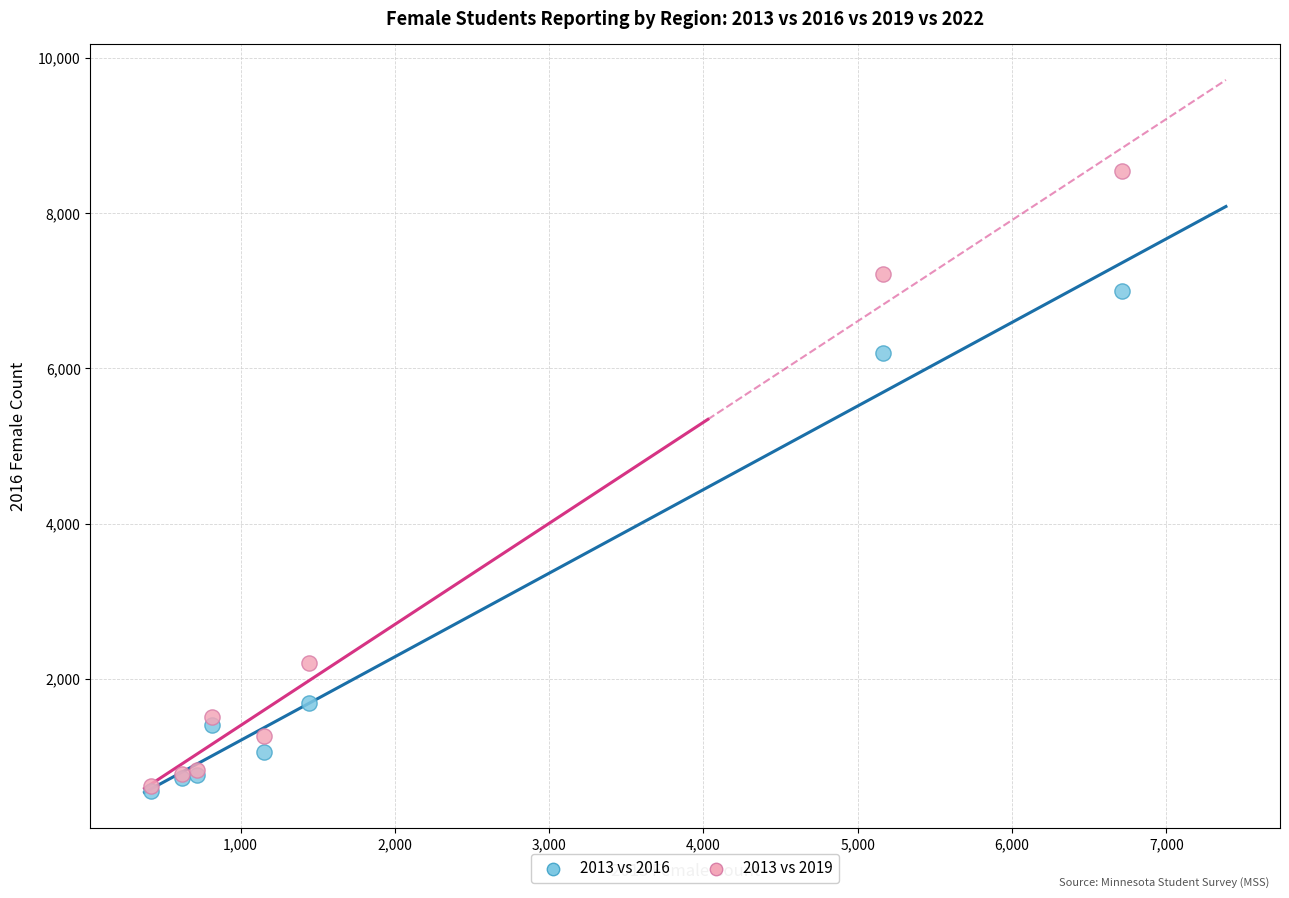

Across all series, what Y value is closest to 4545?

6198